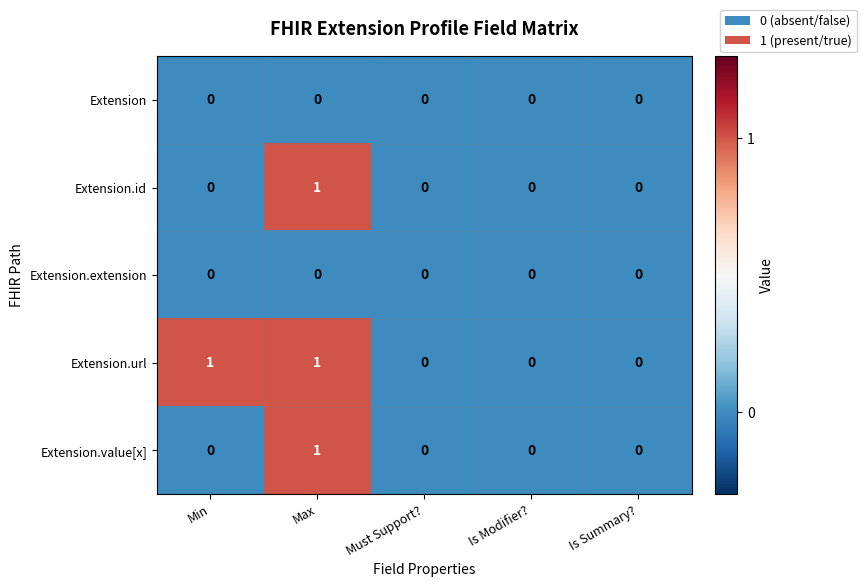

Reading left to right, extract all data points from this chart.

Extension: Min=0	Max=0	Must Support?=0	Is Modifier?=0	Is Summary?=0
Extension.id: Min=0	Max=1	Must Support?=0	Is Modifier?=0	Is Summary?=0
Extension.extension: Min=0	Max=0	Must Support?=0	Is Modifier?=0	Is Summary?=0
Extension.url: Min=1	Max=1	Must Support?=0	Is Modifier?=0	Is Summary?=0
Extension.value[x]: Min=0	Max=1	Must Support?=0	Is Modifier?=0	Is Summary?=0